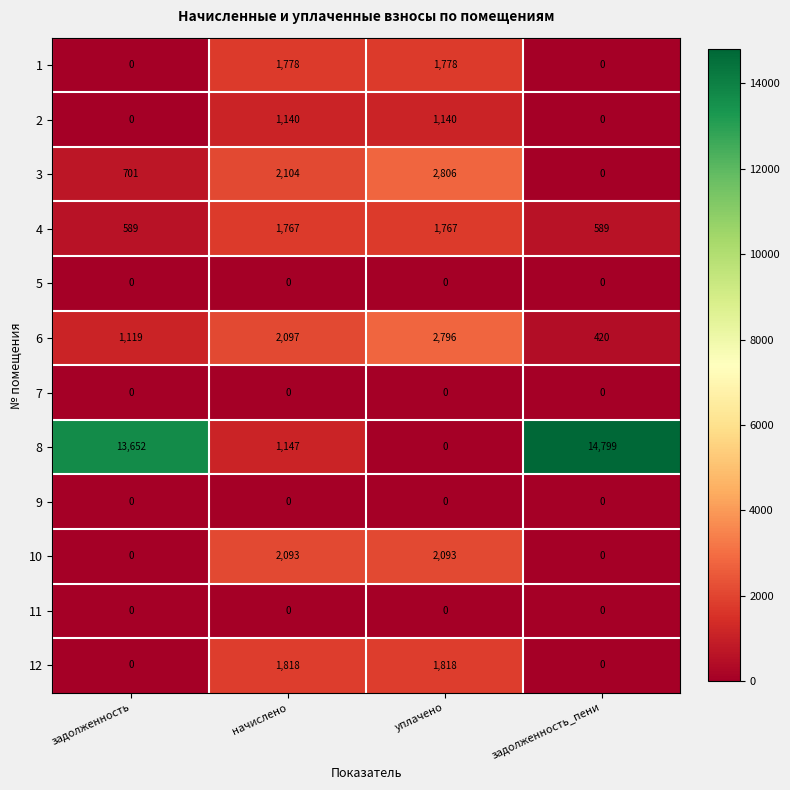

How many categories are shown in the chart?

4